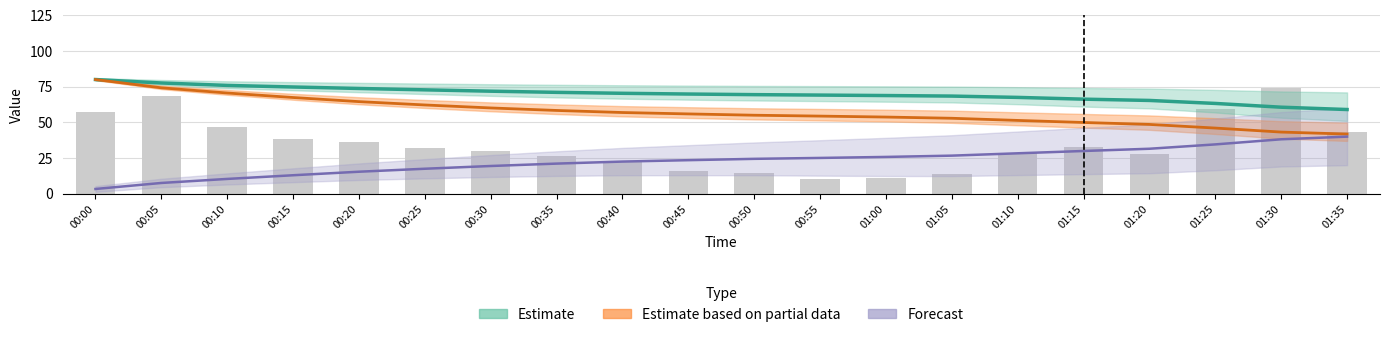

How many categories are shown in the chart?

20